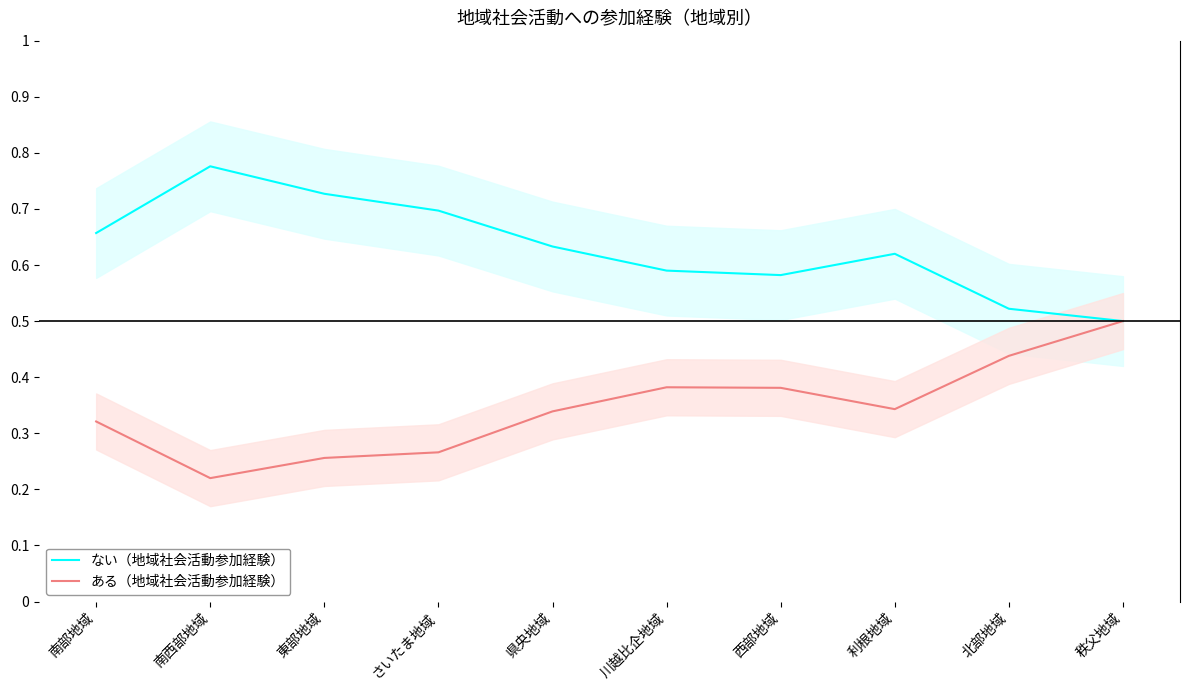

At which label does ない（地域社会活動参加経験） first exceed 63?

南部地域